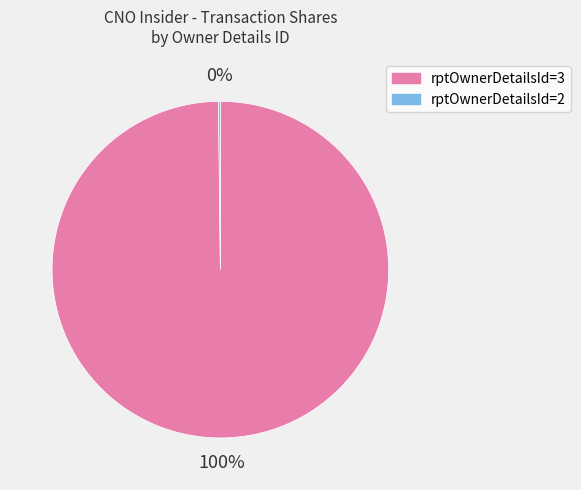

To the nearest percent, what is the difference between the largest and smallest slice percentages?

100%